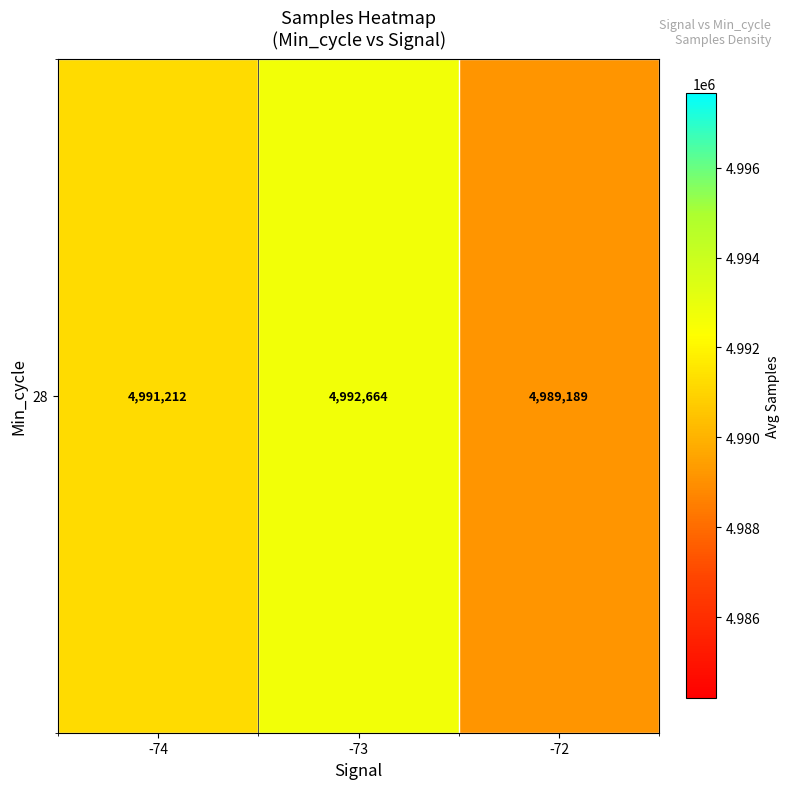

What is the ratio of the value at -74 to the value at -73?

1.0